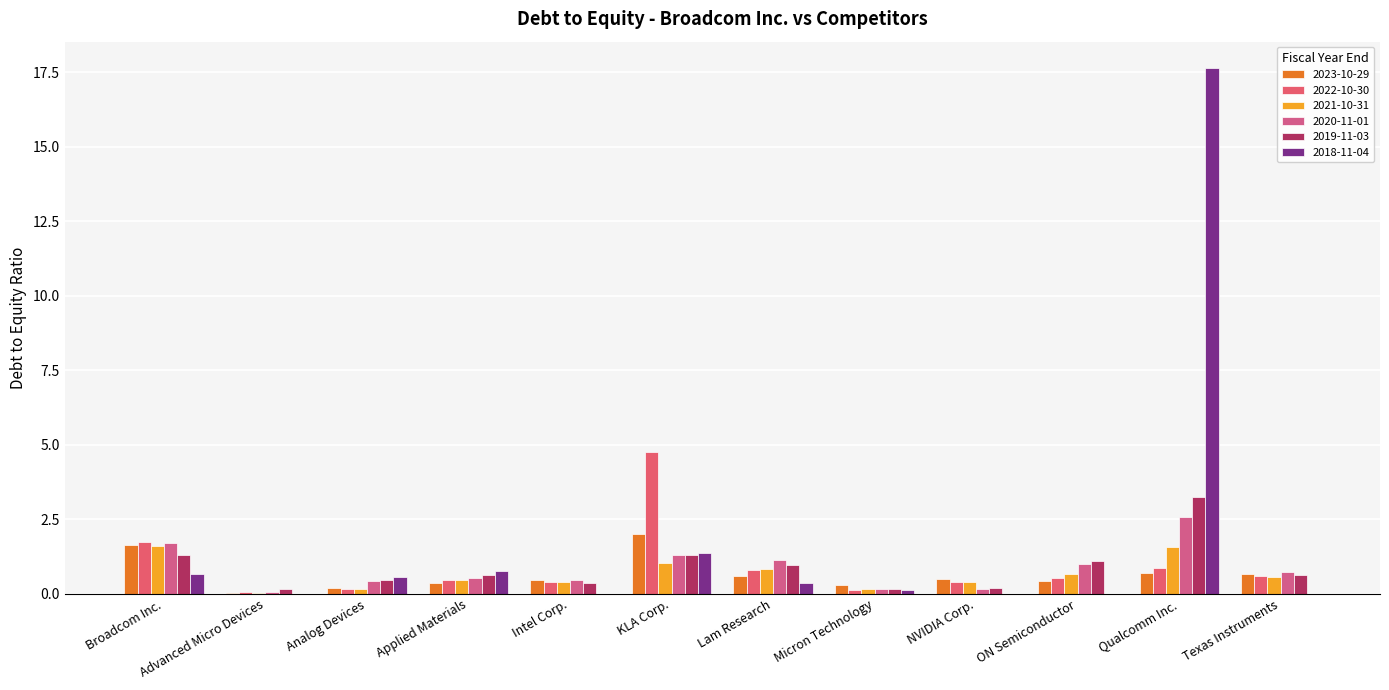

The value of 2023-10-29 at Broadcom Inc. is 1.6. True or false?

True